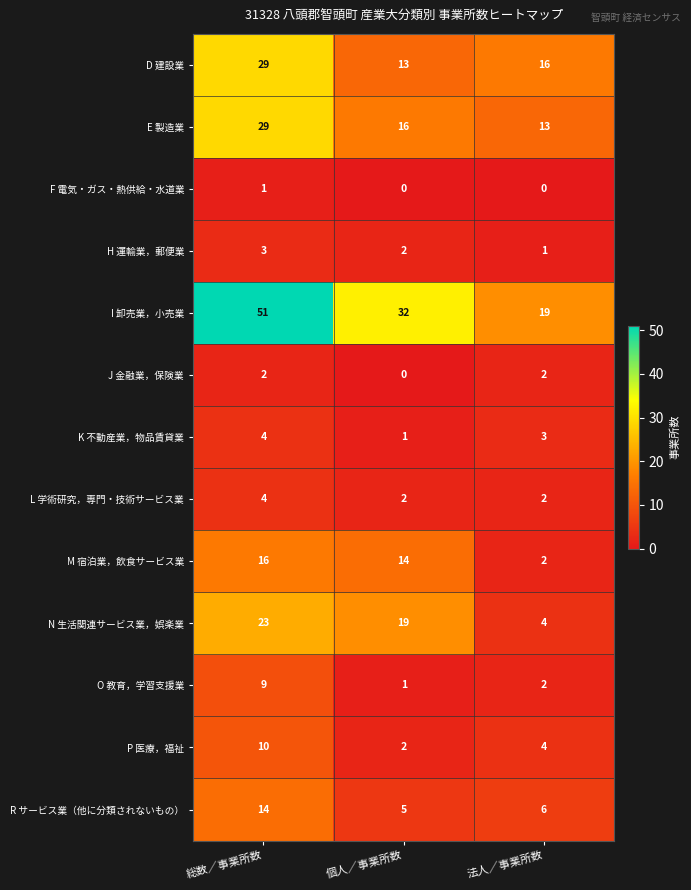

What is the difference between the highest and lowest values at 総数／事業所数?

50